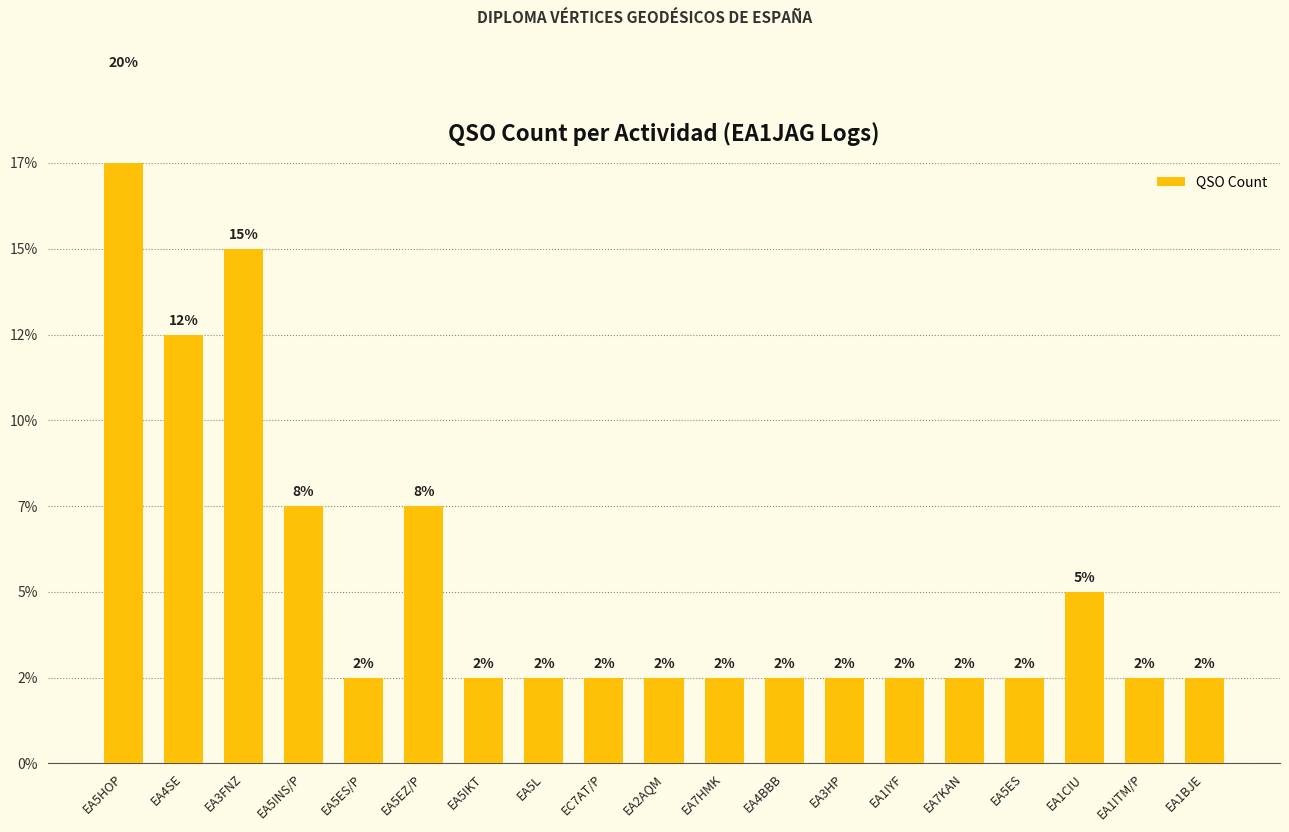

Reading left to right, extract all data points from this chart.

8	5	6	3	1	3	1	1	1	1	1	1	1	1	1	1	2	1	1